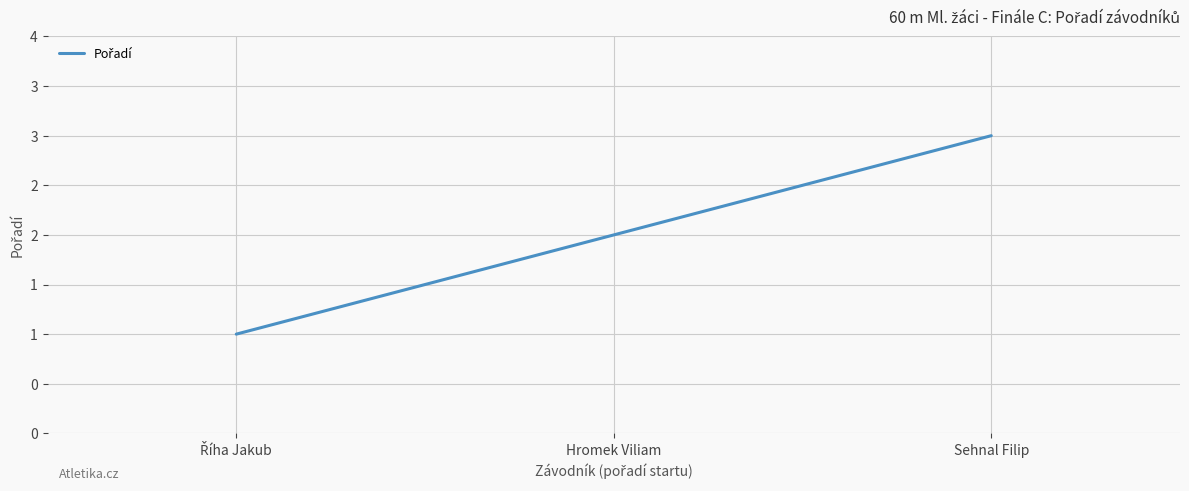

Does the chart have visible grid lines?

Yes